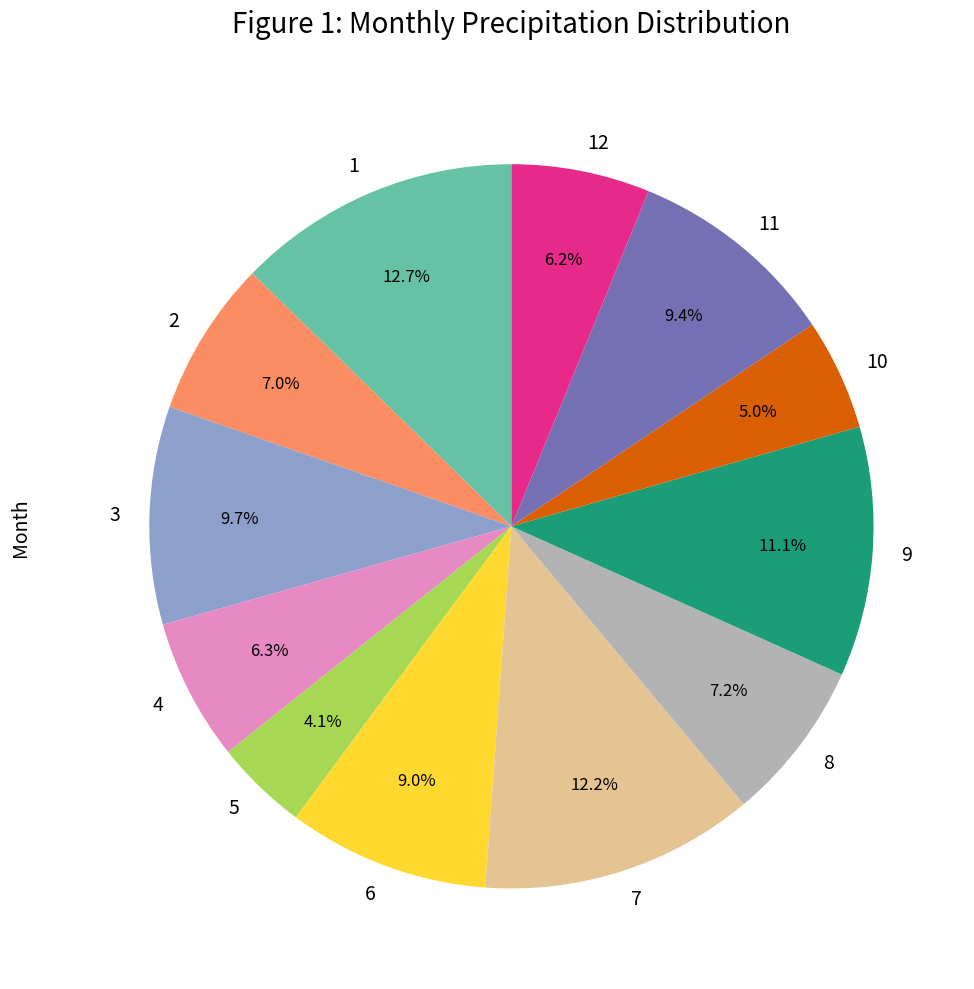

Does 9 represent more than half of the total?

No